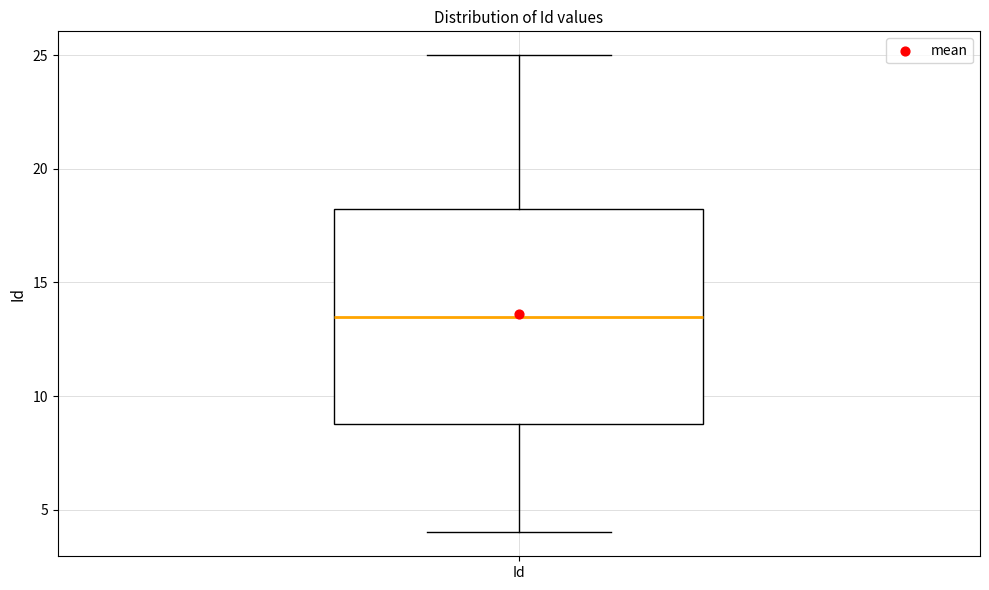

Read this box plot against the y-axis: the position of the median line, the range covered by the box, and the ends of both whiskers. The values are not printed on the chart, so give them approximately, as read against the axis.

median 13.5, box 9.0 to 18.5, whiskers 4.0 to 25.0